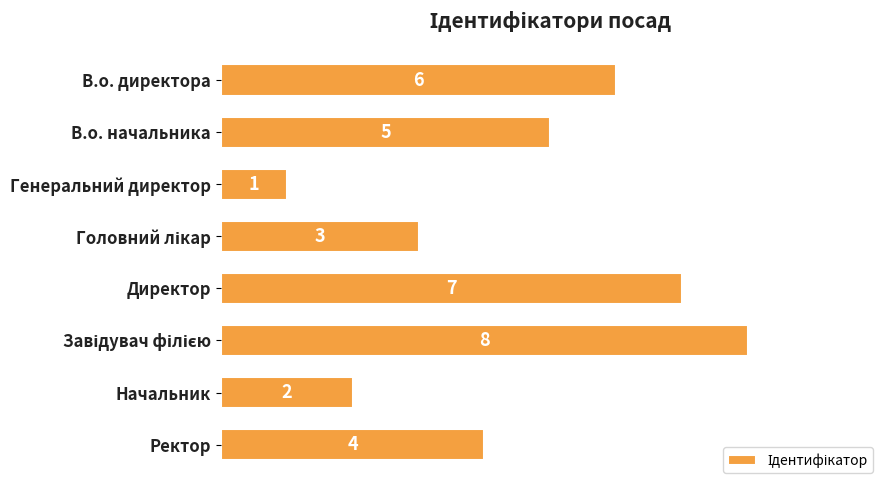

What position from the top is Ректор?

8